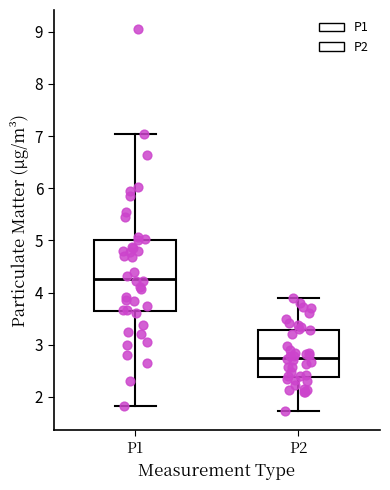

Which box is the tallest, from its lower edge to its upper edge?

P1